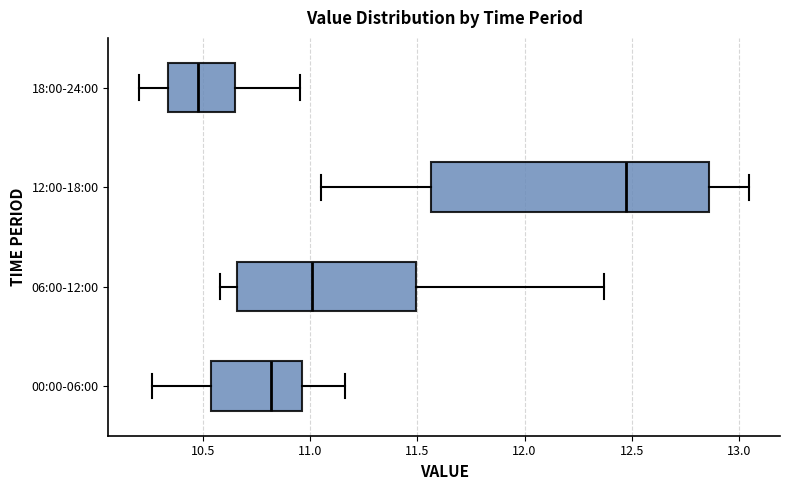

Reading bottom to top, transcribe this box plot: for each box, give where its median line is, the range the box spans, and where its two whiskers end, as read against the x-axis. The values are not printed on the chart, so give them approximately, as read against the axis.

00:00-06:00: median 10.80, box 10.55 to 10.95, whiskers 10.25 to 11.15
06:00-12:00: median 11.00, box 10.65 to 11.50, whiskers 10.60 to 12.35
12:00-18:00: median 12.50, box 11.55 to 12.85, whiskers 11.05 to 13.05
18:00-24:00: median 10.50, box 10.35 to 10.65, whiskers 10.20 to 10.95